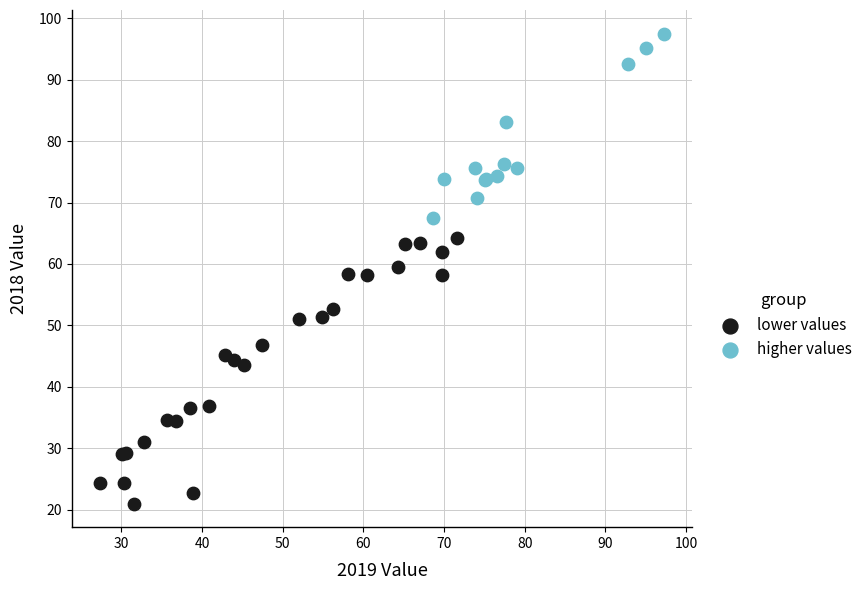

Which series reaches the maximum Y coordinate?

higher values